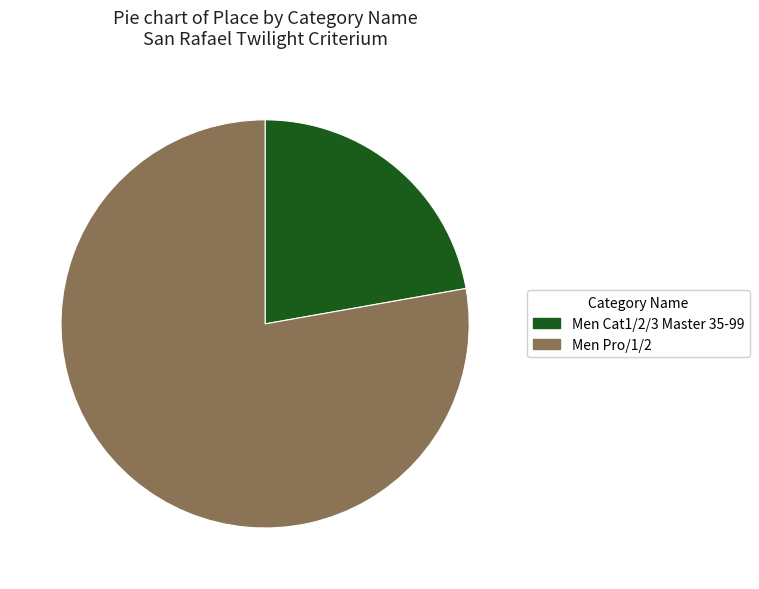

Approximately how many times larger is the value at Men Pro/1/2 compared to Men Cat1/2/3 Master 35-99?

3.5